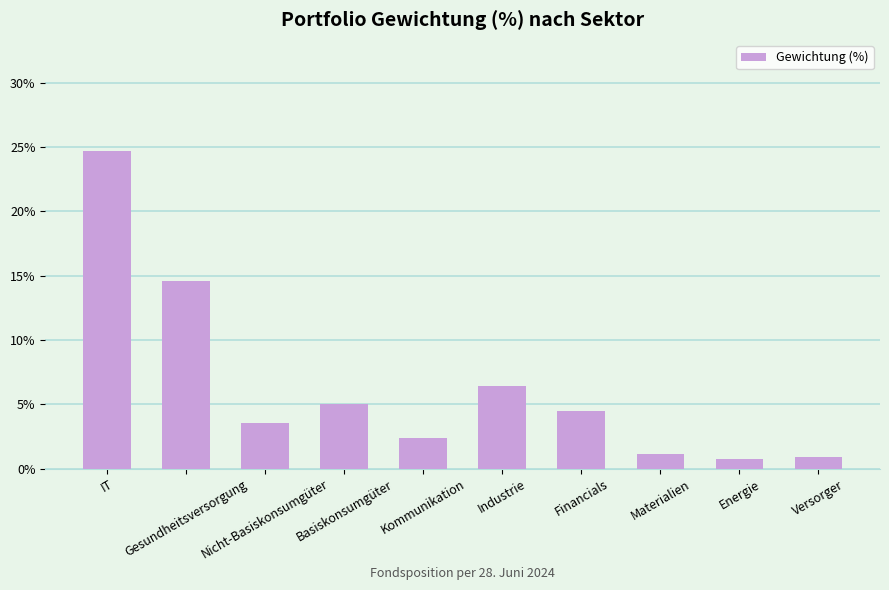

Count the number of data series in this chart.

1